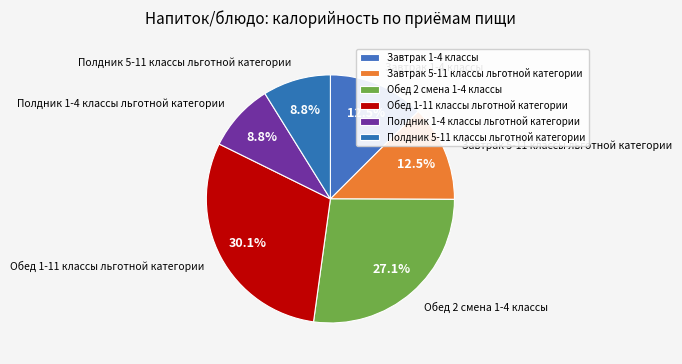

Which slice is the smallest?

Полдник 1-4 классы льготной категории